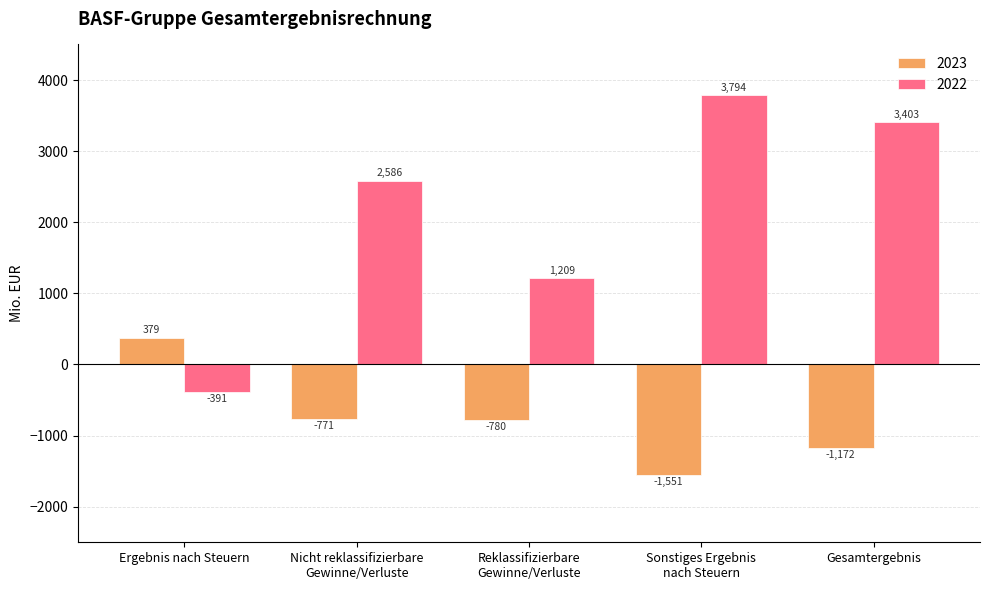

What is the greatest value displayed?

3794